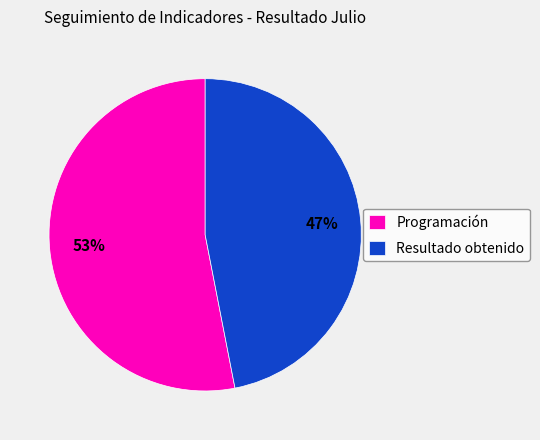

True or false: Programación accounts for 53% of the total.

True